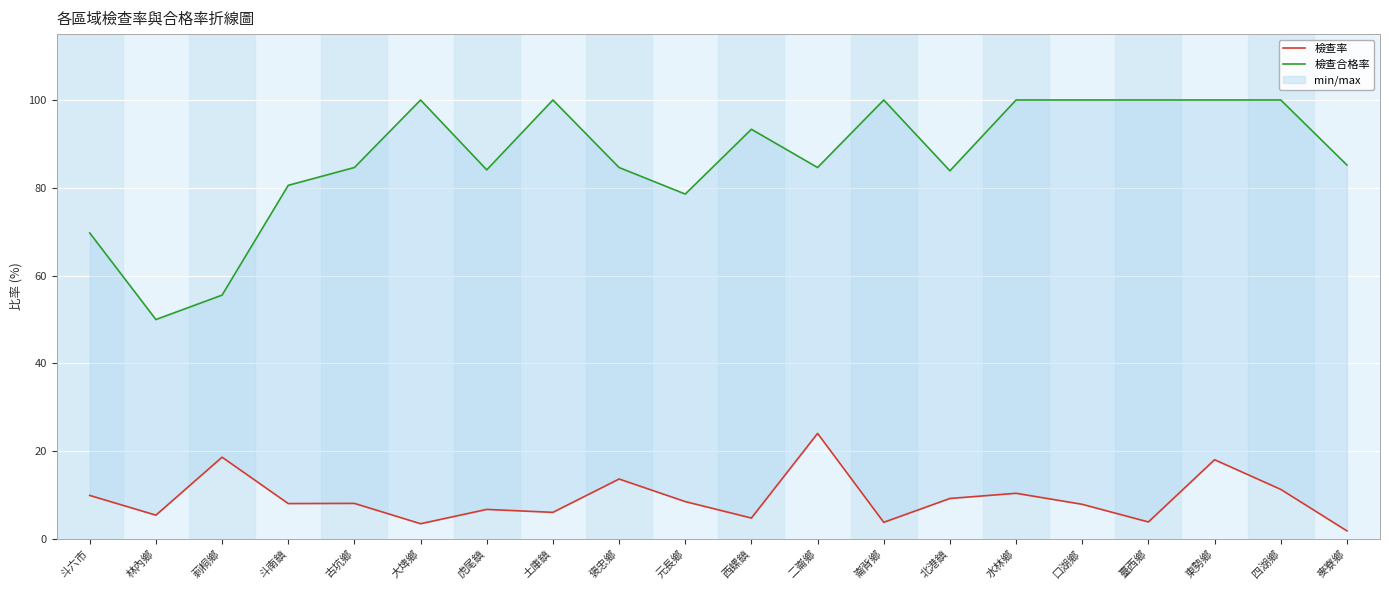

The value of 檢查合格率 at 四湖鄉 is 168.9. True or false?

False